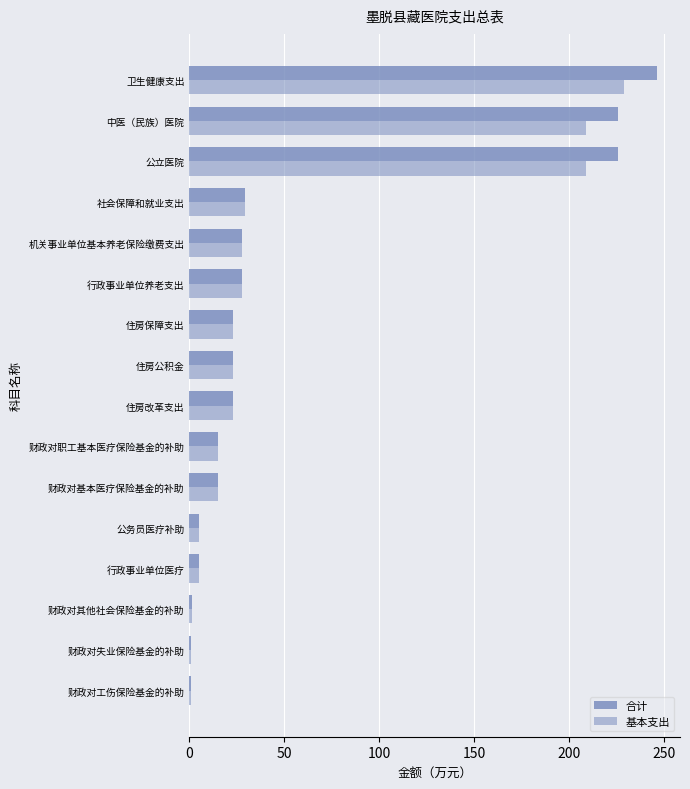

How many categories are shown in the chart?

16